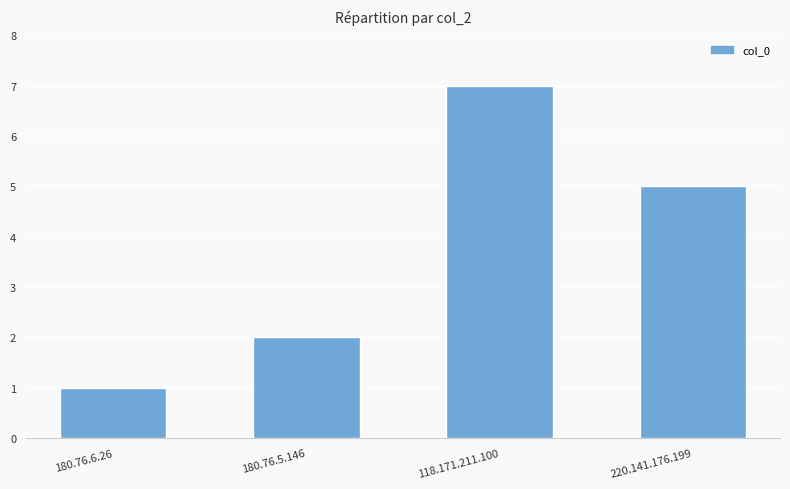

Between 180.76.5.146 and 220.141.176.199, which is larger?

220.141.176.199